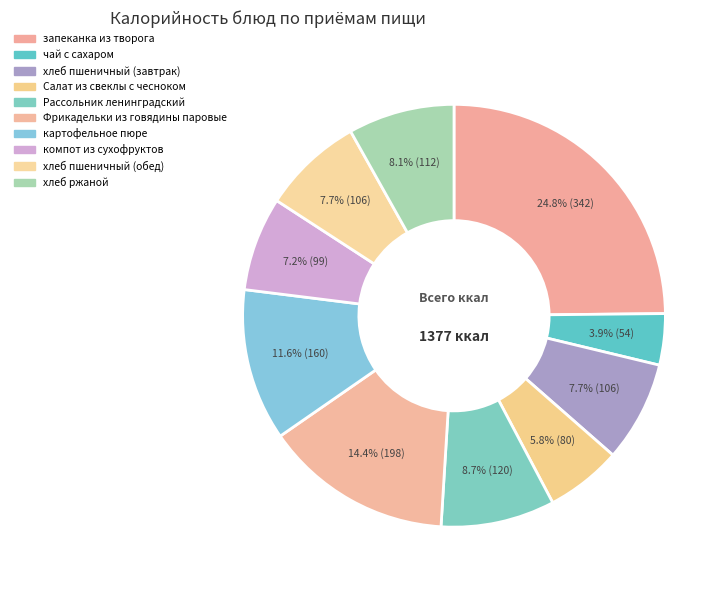

Count the number of slices in the pie.

10